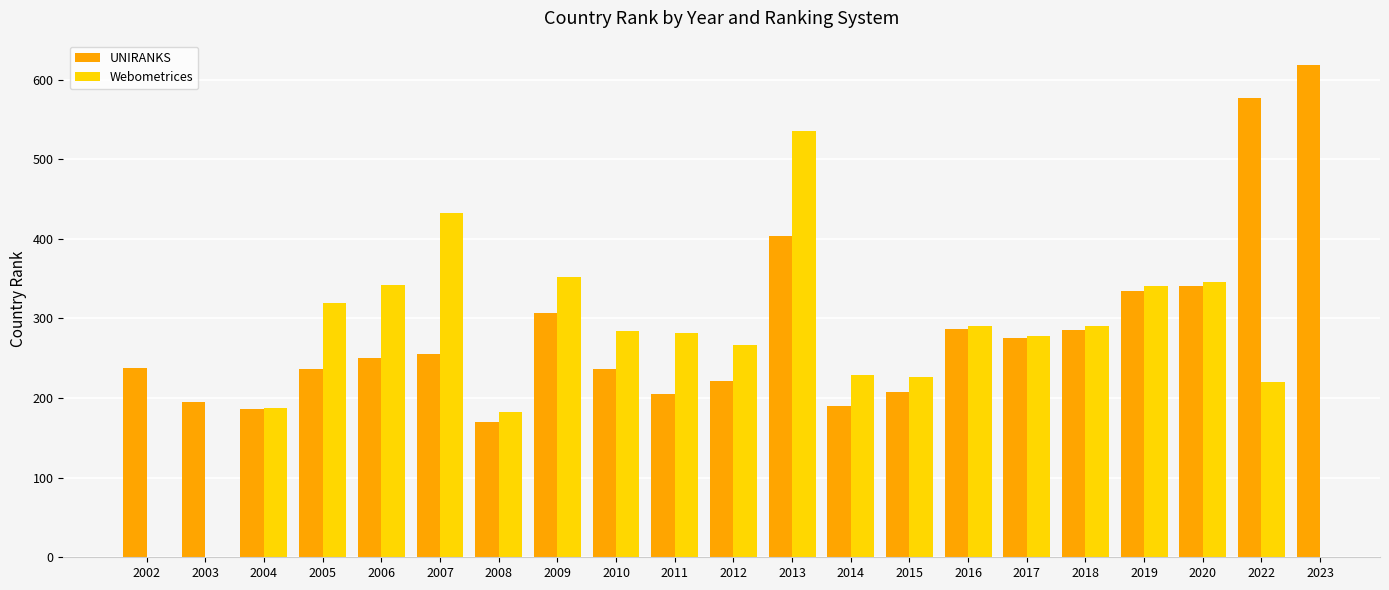

The value of UNIRANKS at 2009 is 129. True or false?

False